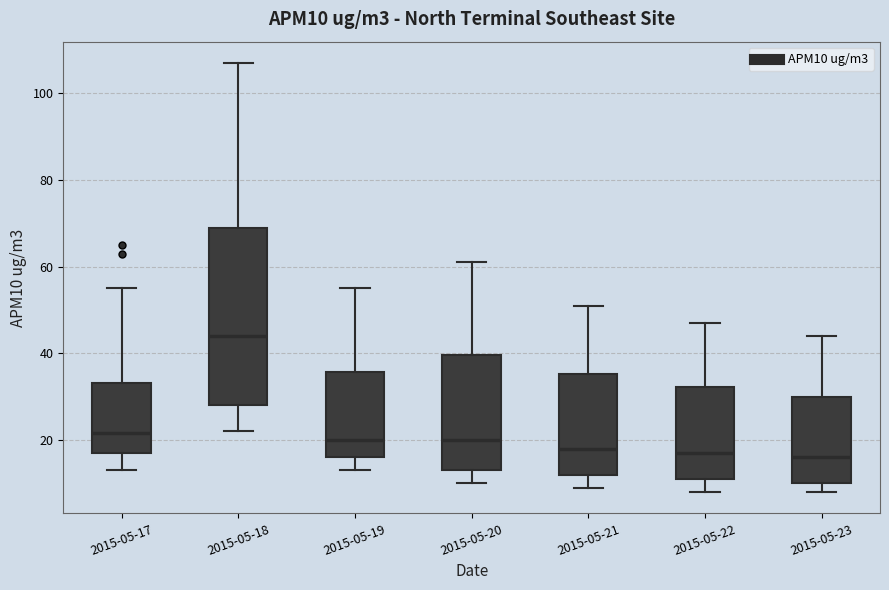

Which box has the highest median line?

2015-05-18